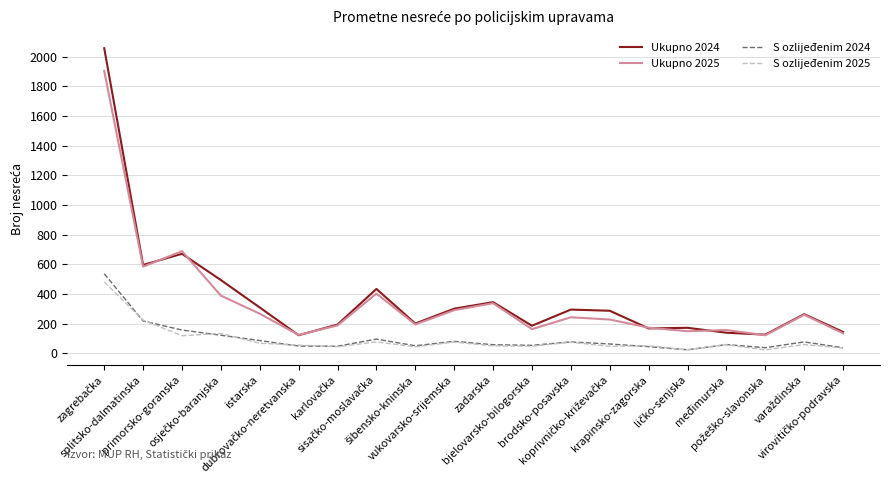

True or false: S ozlijeđenim 2024 and Ukupno 2024 intersect in this chart.

False